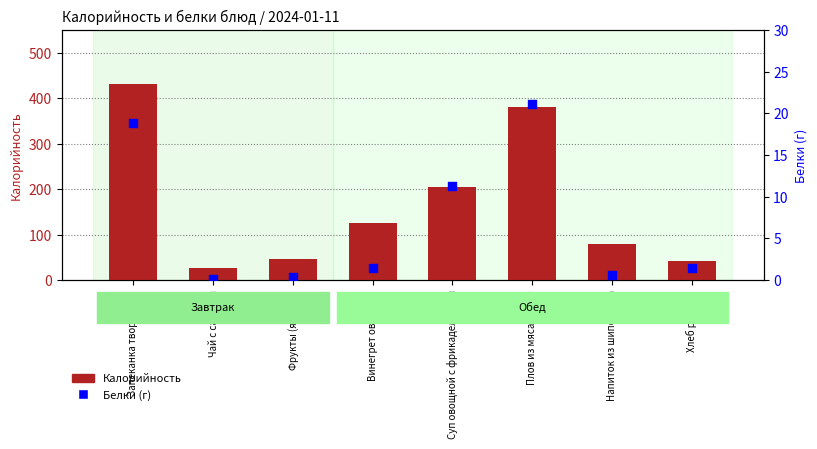

Which series has the largest total across all categories?

Калорийность